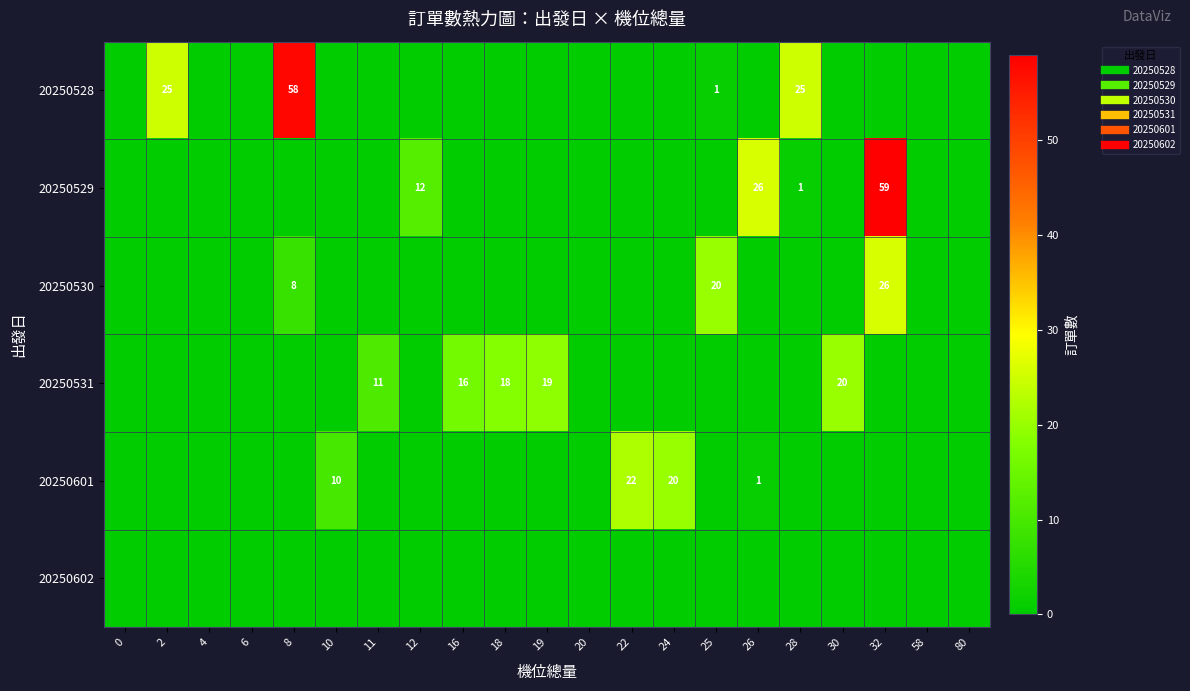

What is the difference between the maximum and second lowest values in the 20250601 series?

22